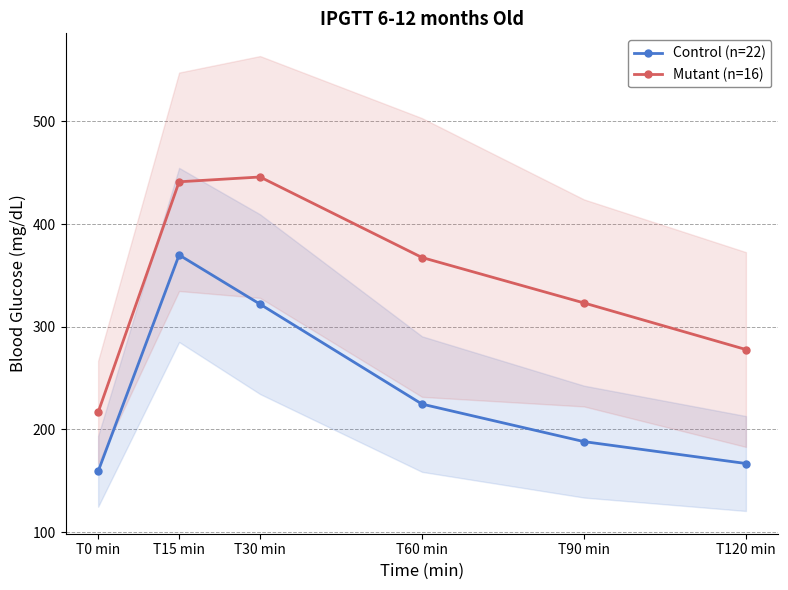

What is the maximum value for Control (n=22)?

369.9